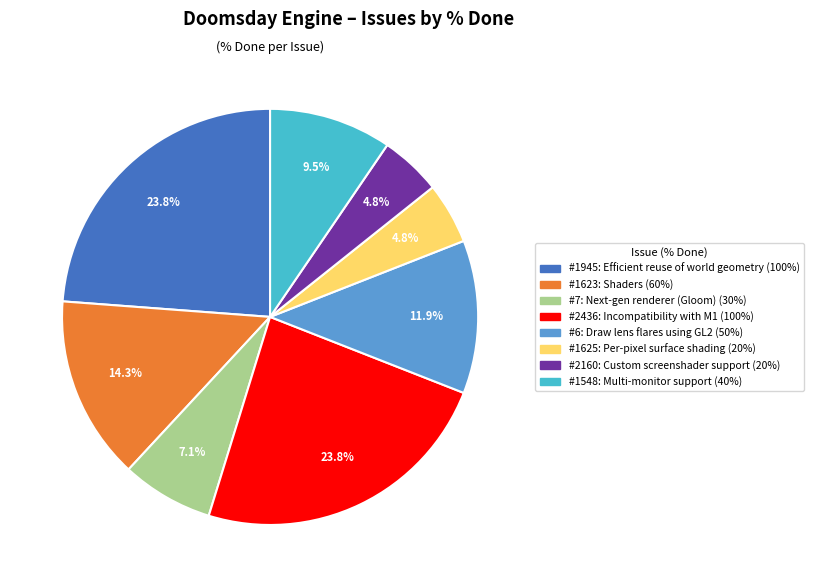

Does any single category account for the majority?

No